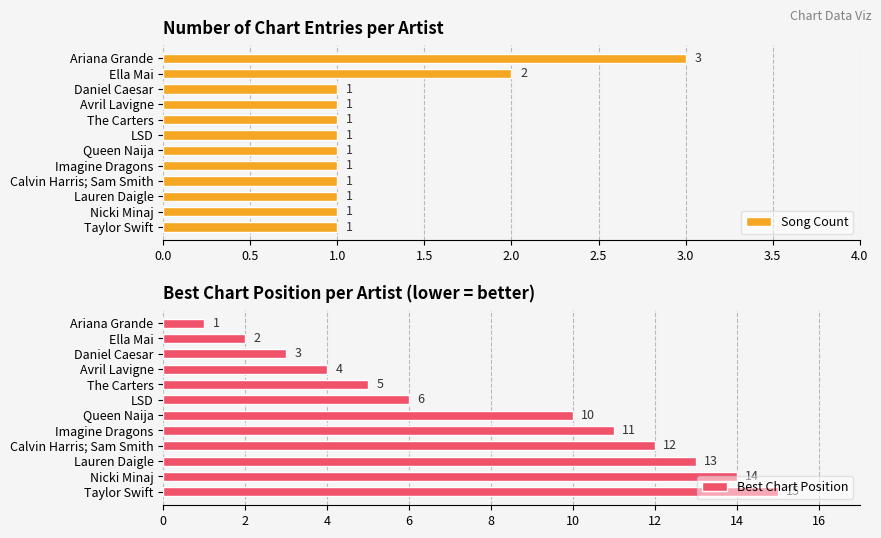

True or false: Song Count has a value of 1 at Calvin Harris; Sam Smith.

True